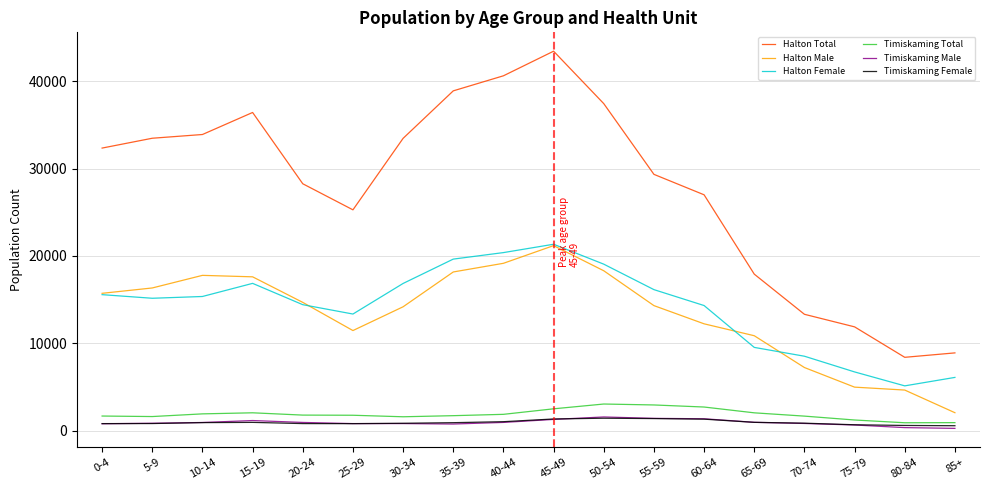

Which series has the largest total across all categories?

Halton Total